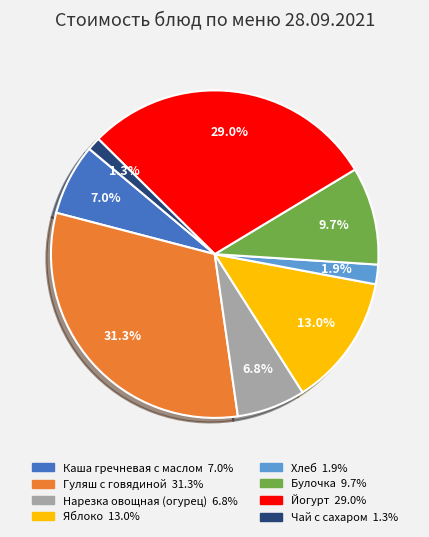

To the nearest percent, what is the difference between the largest and smallest slice percentages?

30%